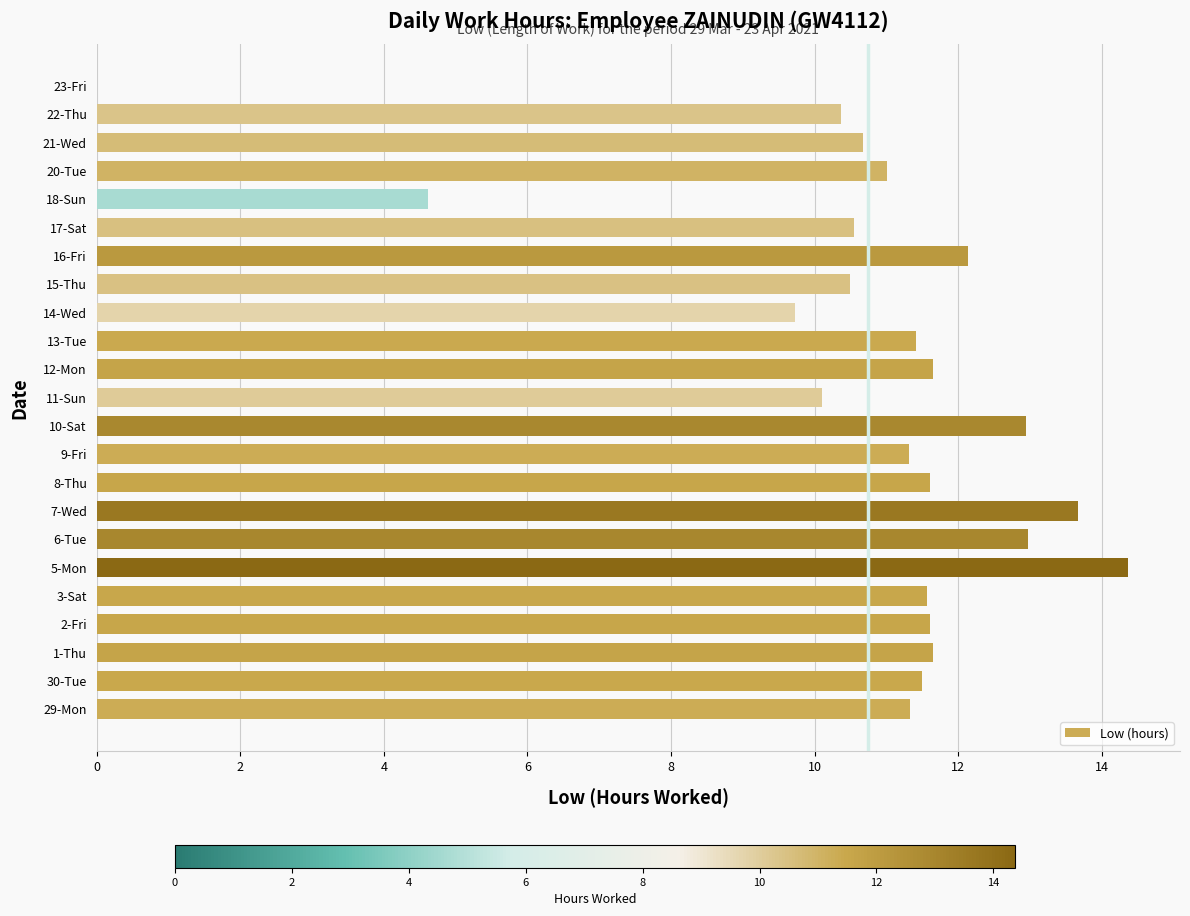

The chart shows a value of 6.3 at 5-Mon. True or false?

False